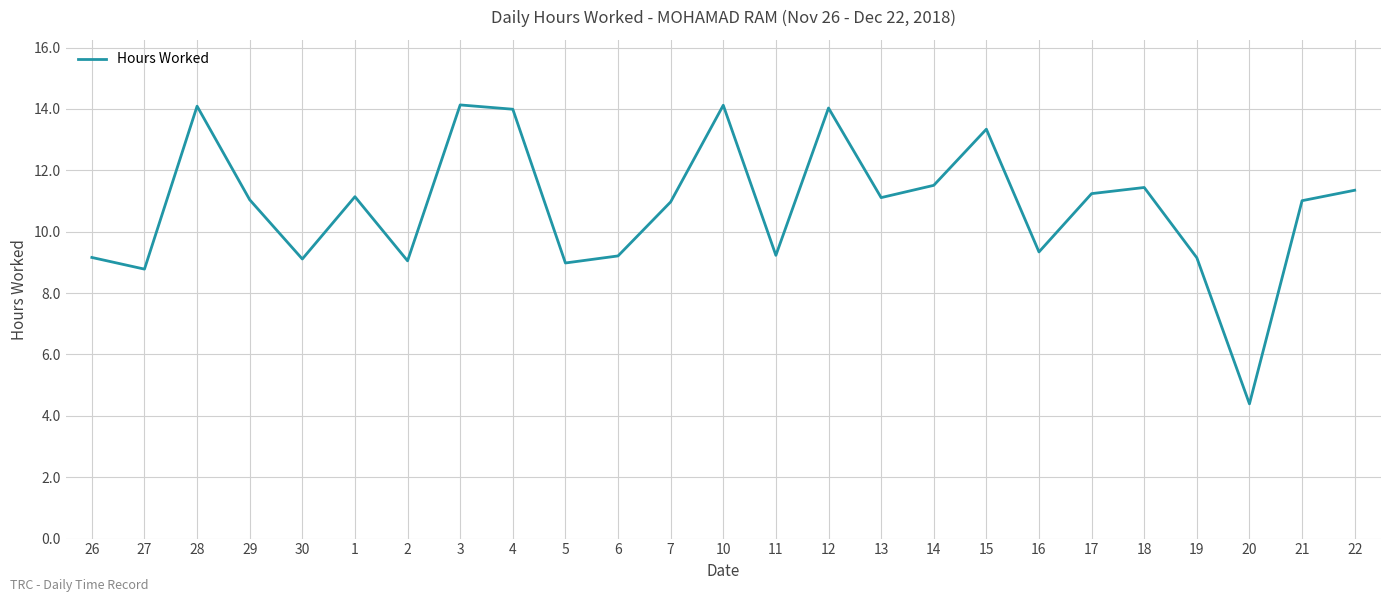

What position from the right is 20?

3